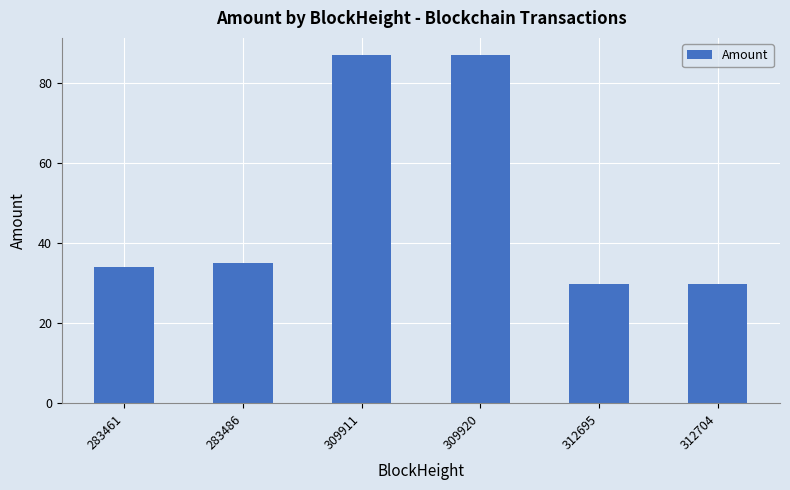

At which label is the value closest to 58?

283486